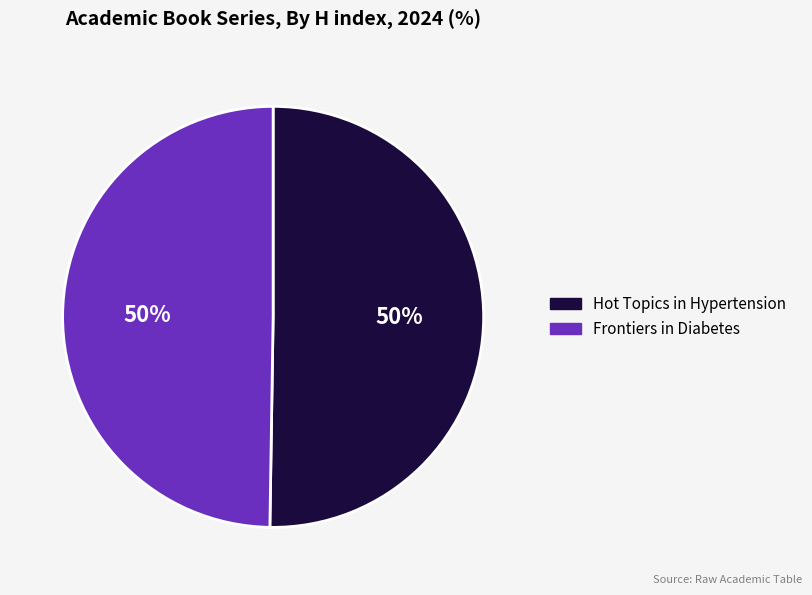

How many segments does this pie chart have?

2